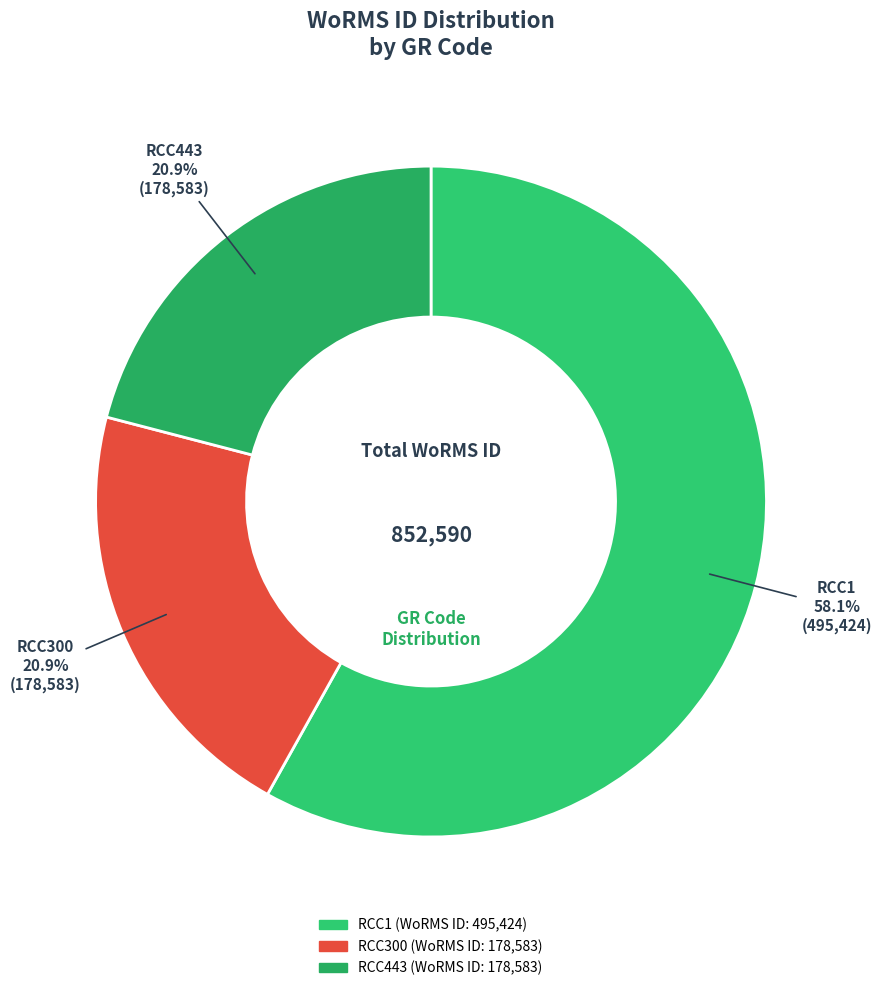

What percentage do RCC1 and RCC443 together represent?

79.1%